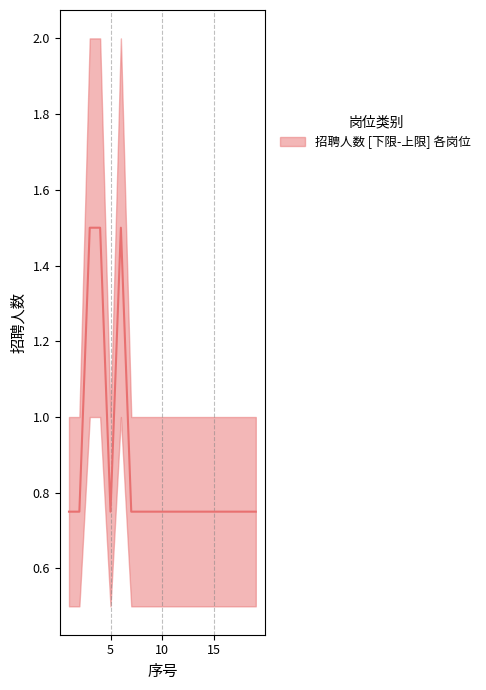

List the labels in order of value, largest first.

3, 4, 6, 1, 2, 5, 7, 8, 9, 10, 11, 12, 13, 14, 15, 16, 17, 18, 19